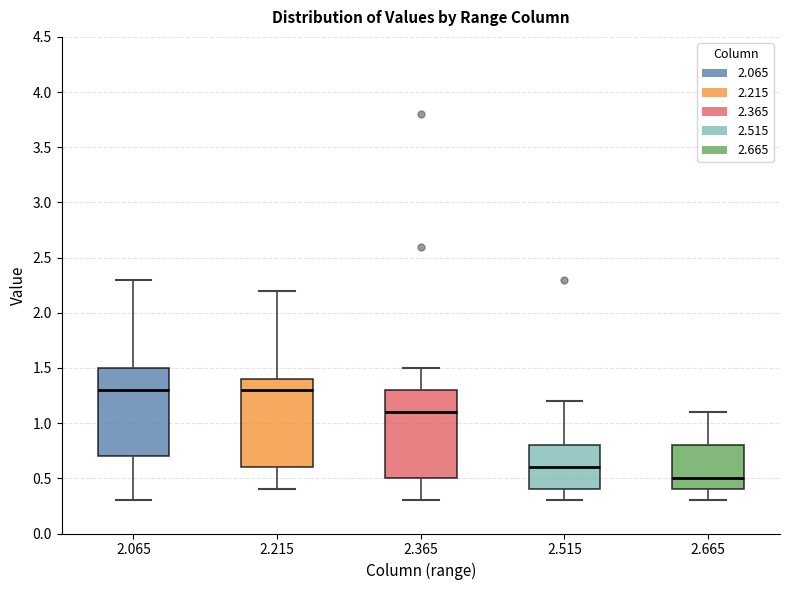

Where is the upper edge of the box at x = 2.665 on the y-axis? The values are not printed on the chart, so give them approximately, as read against the axis.

0.8